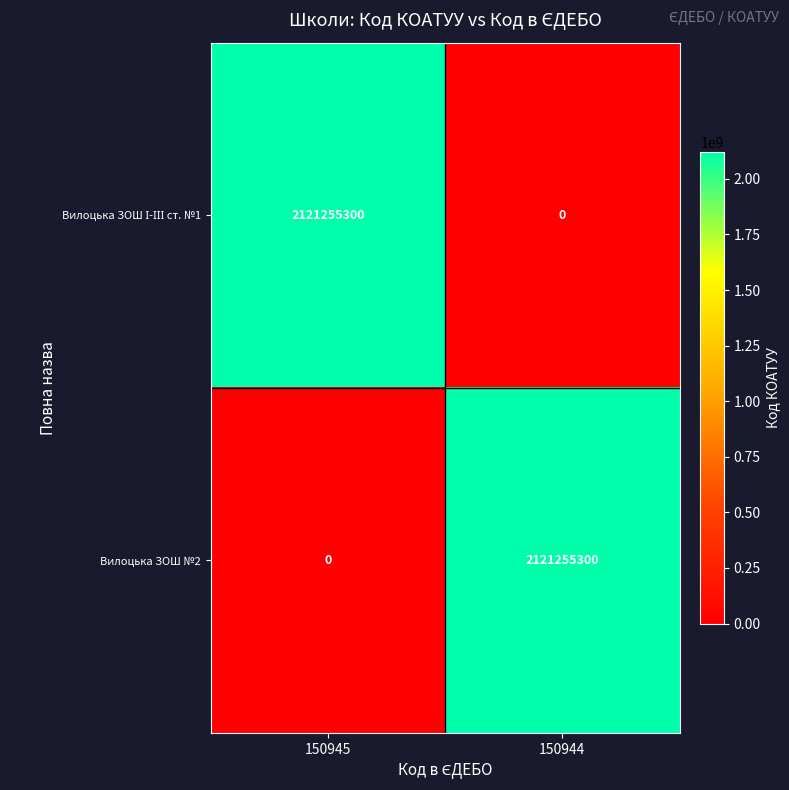

What is the spread (max minus min) of values at 150945?

2121255300